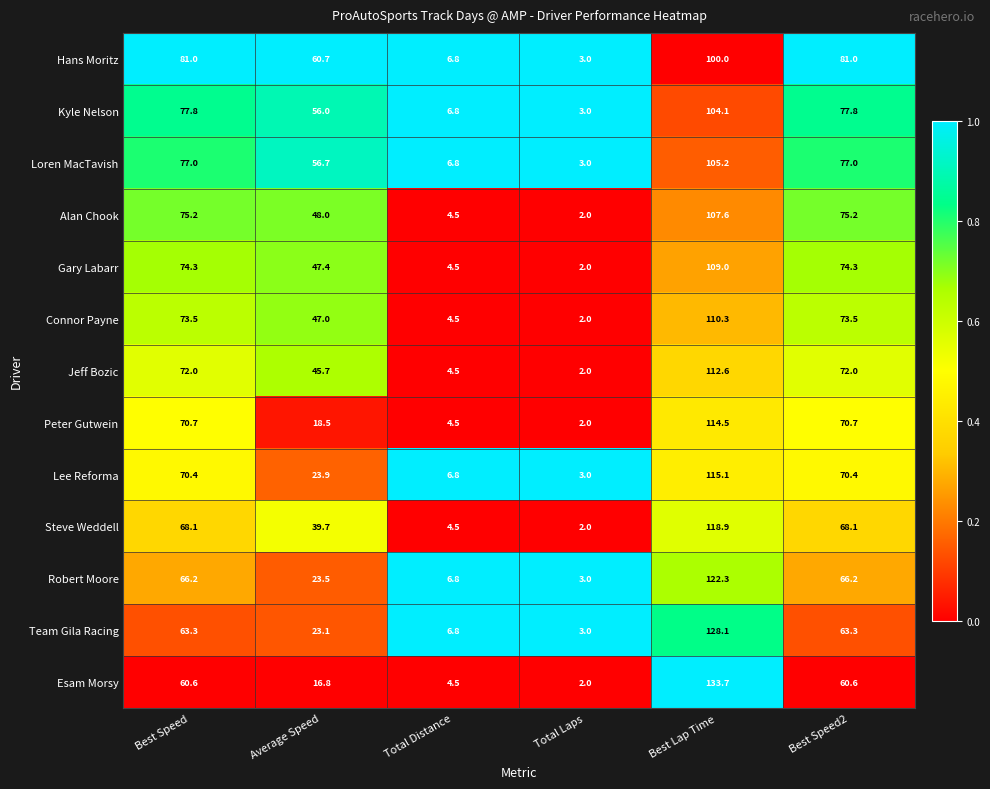

What is the total value across all series at Best Speed?

930.1